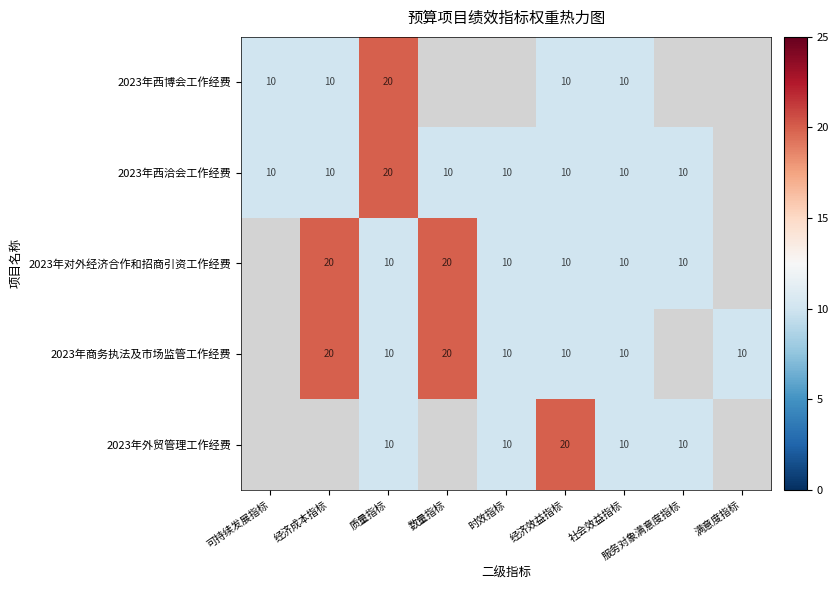

The 2023年外贸管理工作经费 series shows 20 at 经济效益指标. True or false?

True